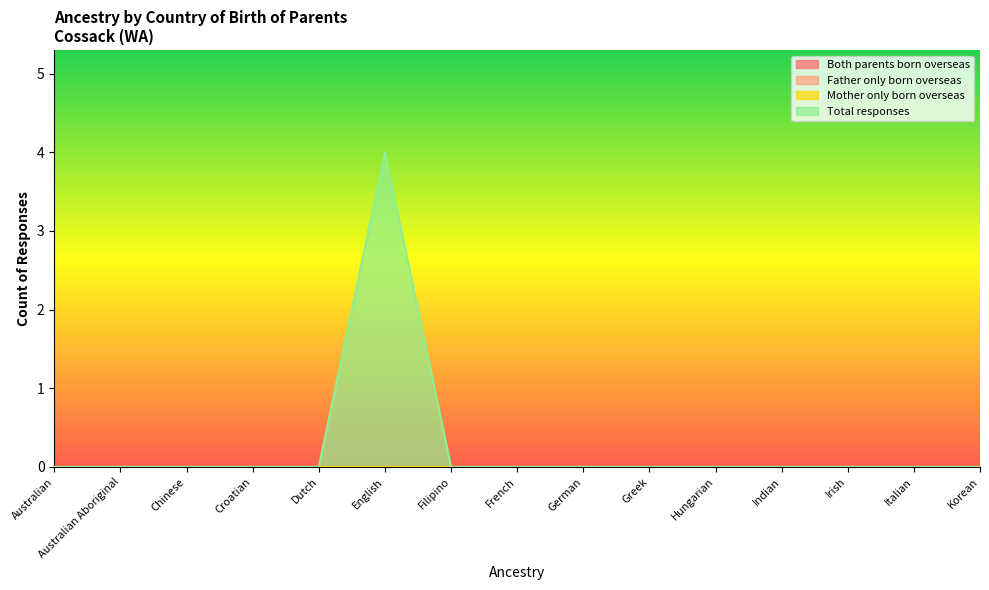

In Total responses, how many points are higher than both neighbors (excluding endpoints)?

1